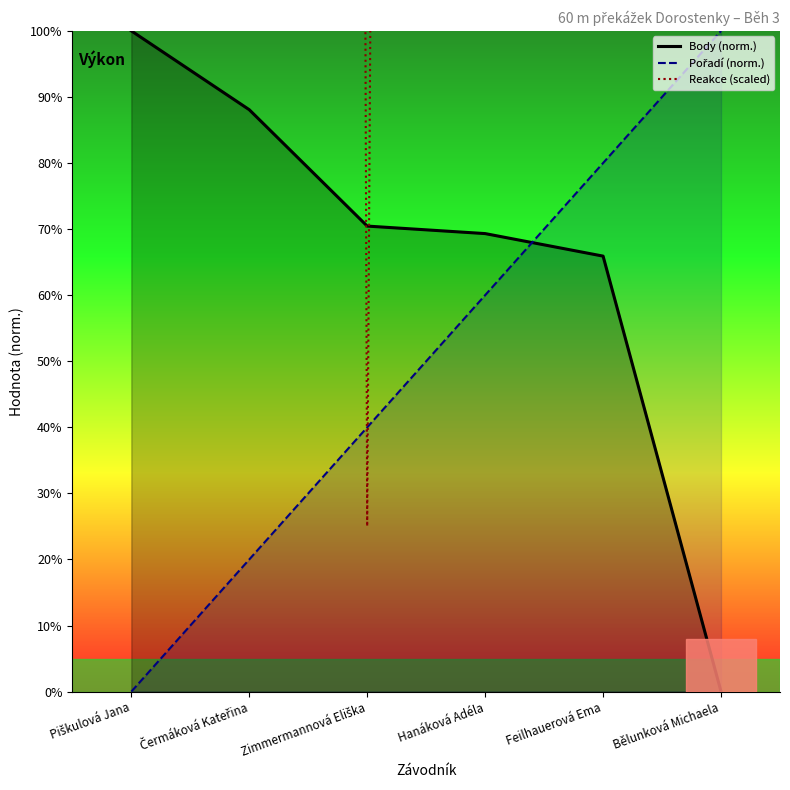

How many intersections are there between Reakce (scaled) and Pořadí (norm.)?

2